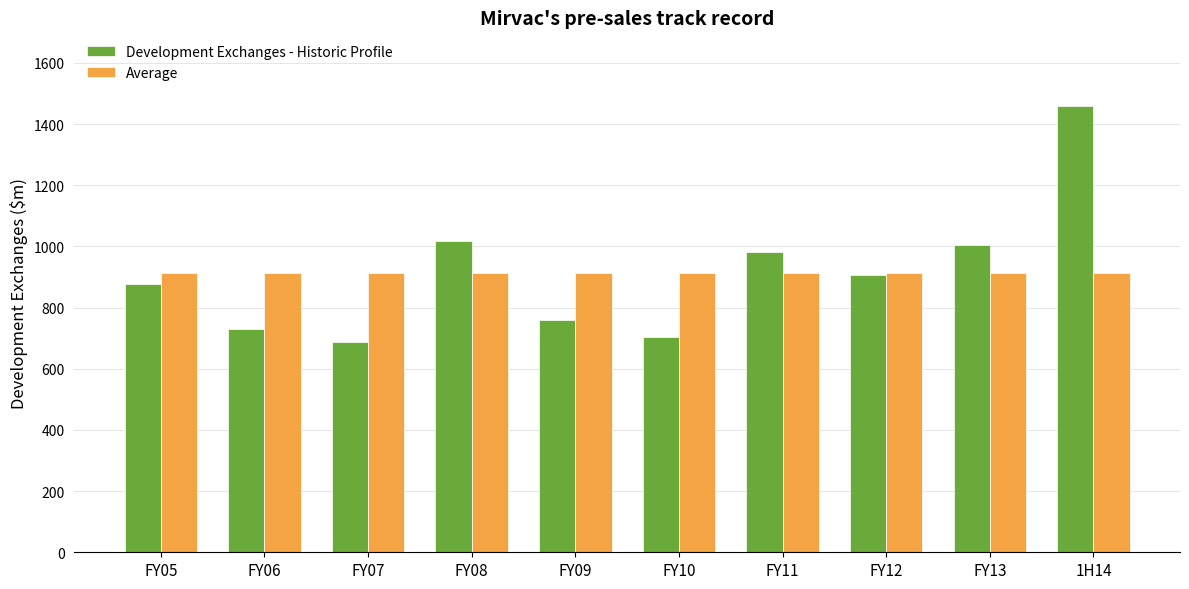

At how many categories does at least one series exceed 881?

10